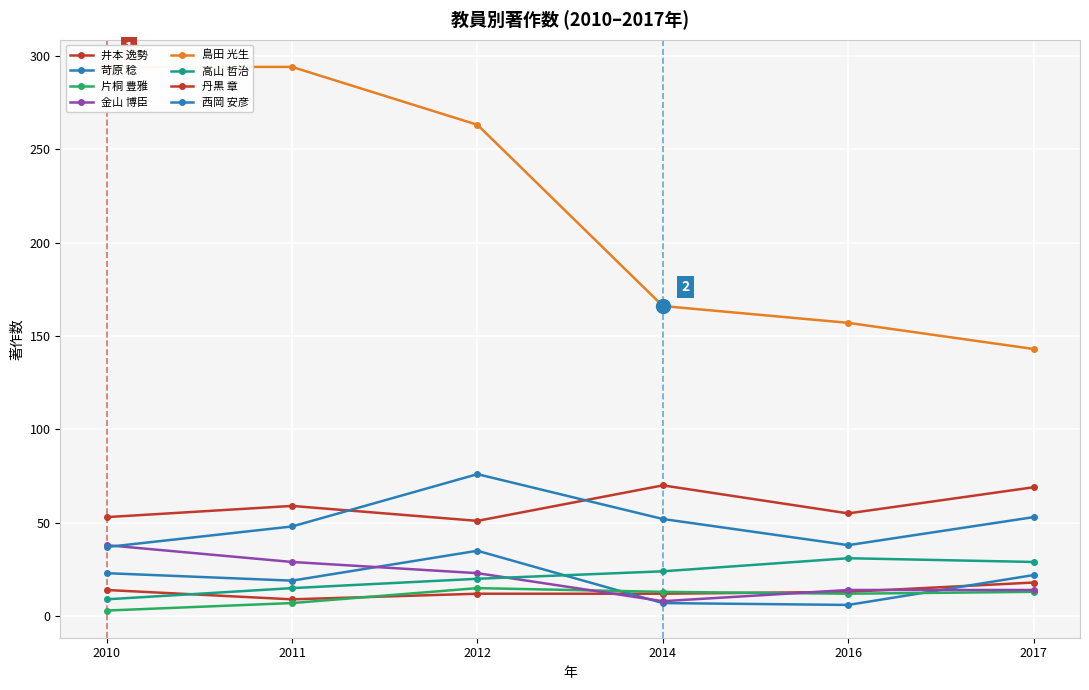

Reading left to right, extract all data points from this chart.

著作2010: 14	23	3	38	294	9	53	37
著作2011: 9	19	7	29	294	15	59	48
著作2012: 12	35	15	23	263	20	51	76
著作2014: 12	7	13	8	166	24	70	52
著作2016: 13	6	12	14	157	31	55	38
著作2017: 18	22	13	14	143	29	69	53